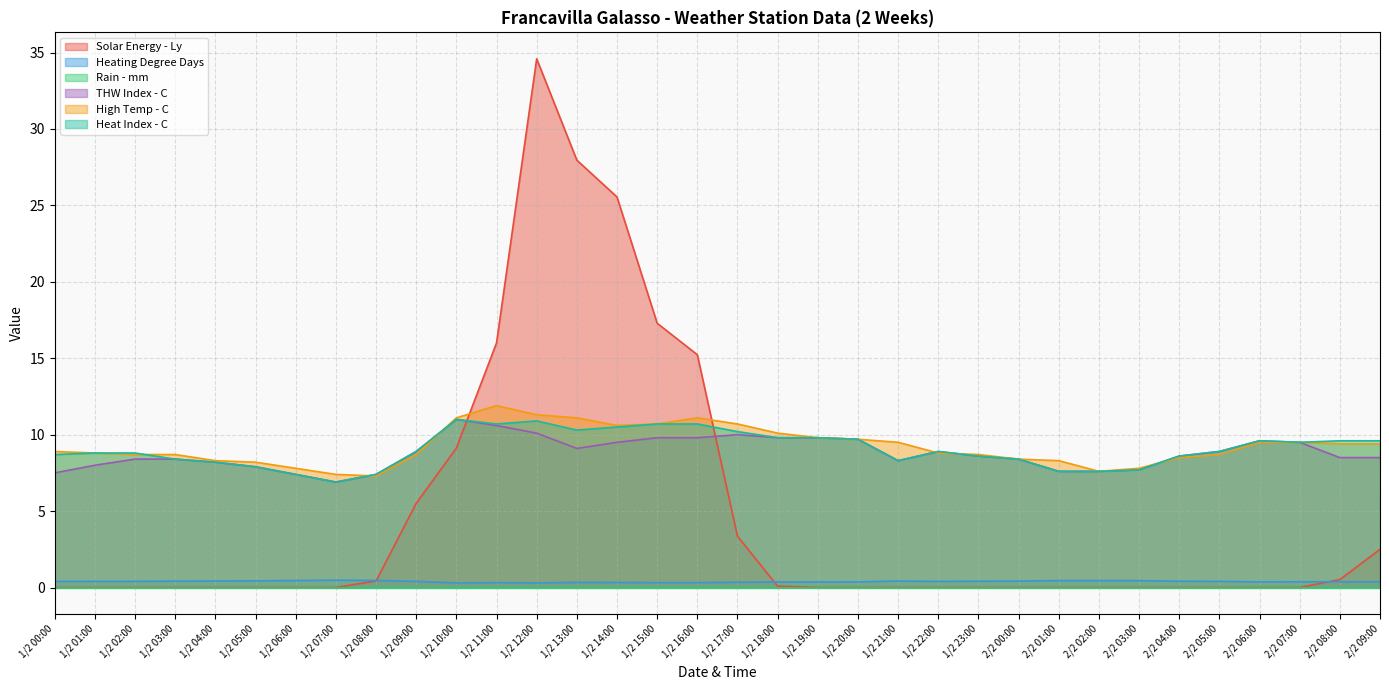

What is the maximum value shown in the chart?

34.6